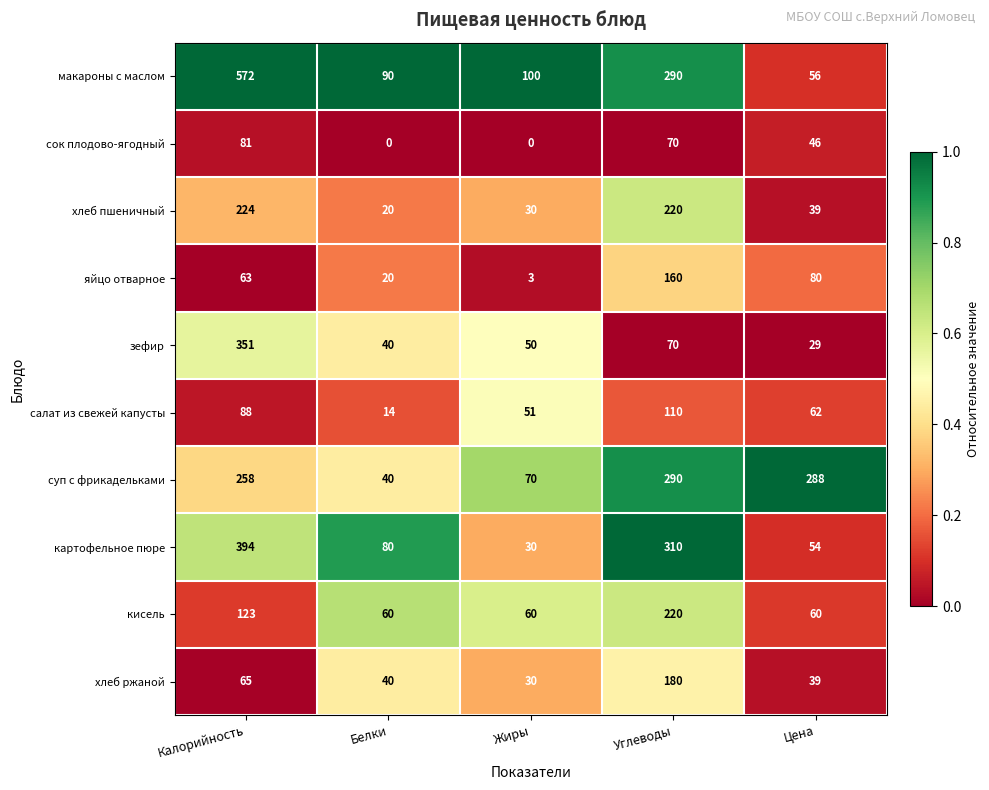

What is the difference between the highest and lowest values at Белки?

90